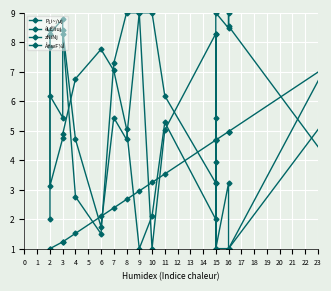

What is the total value across all series at 2?

19.3